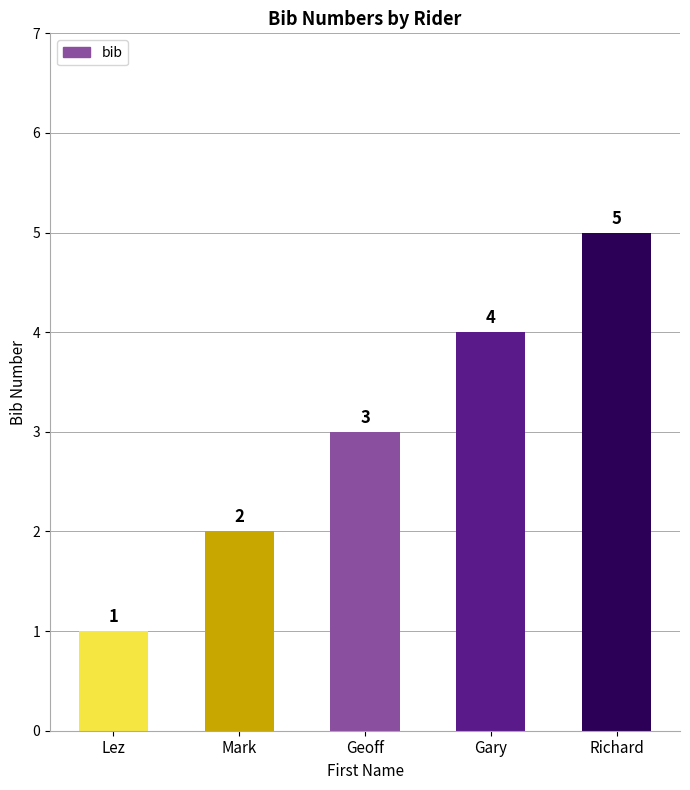

Reading left to right, extract all data points from this chart.

Lez=1	Mark=2	Geoff=3	Gary=4	Richard=5